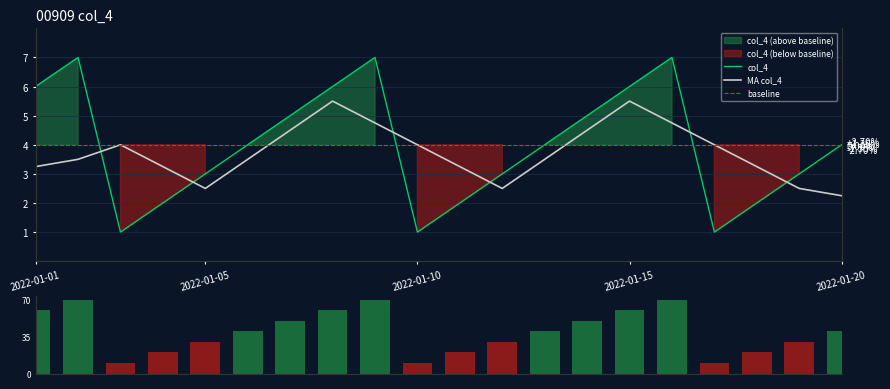

What is the difference between the maximum and second lowest values?

6